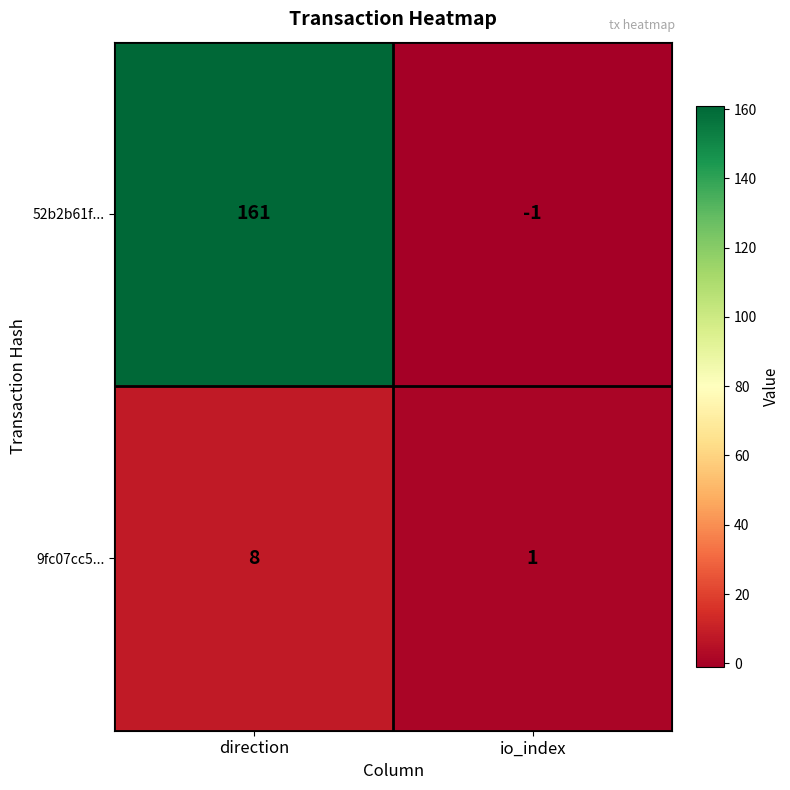

At which category does the chart reach its peak across all series?

direction